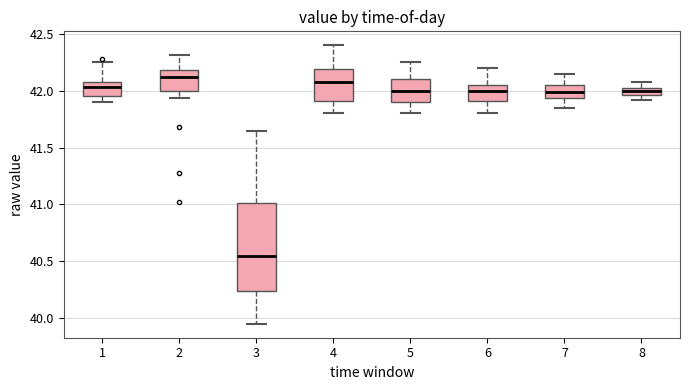

Comparing the boxes themselves (not the whiskers), which one is the tallest?

3